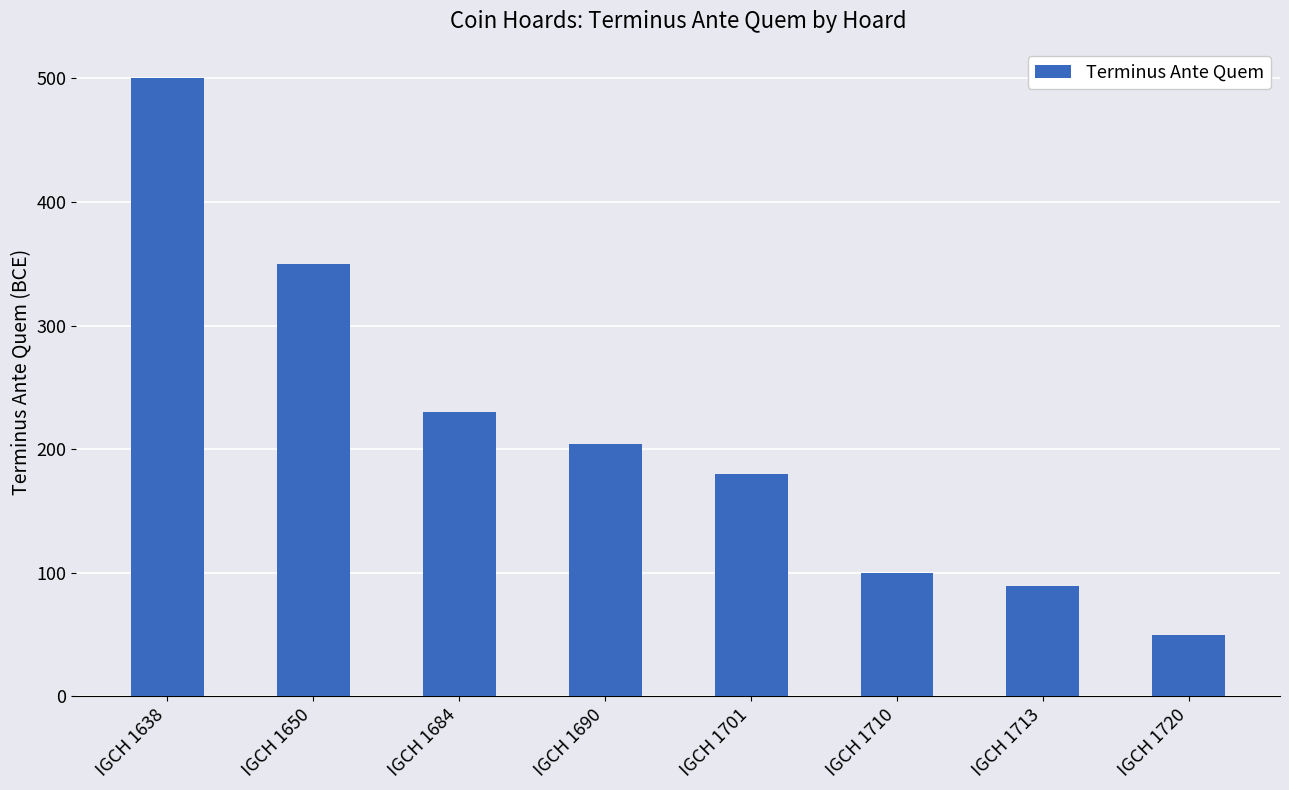

What is the difference between the maximum and minimum values?

450